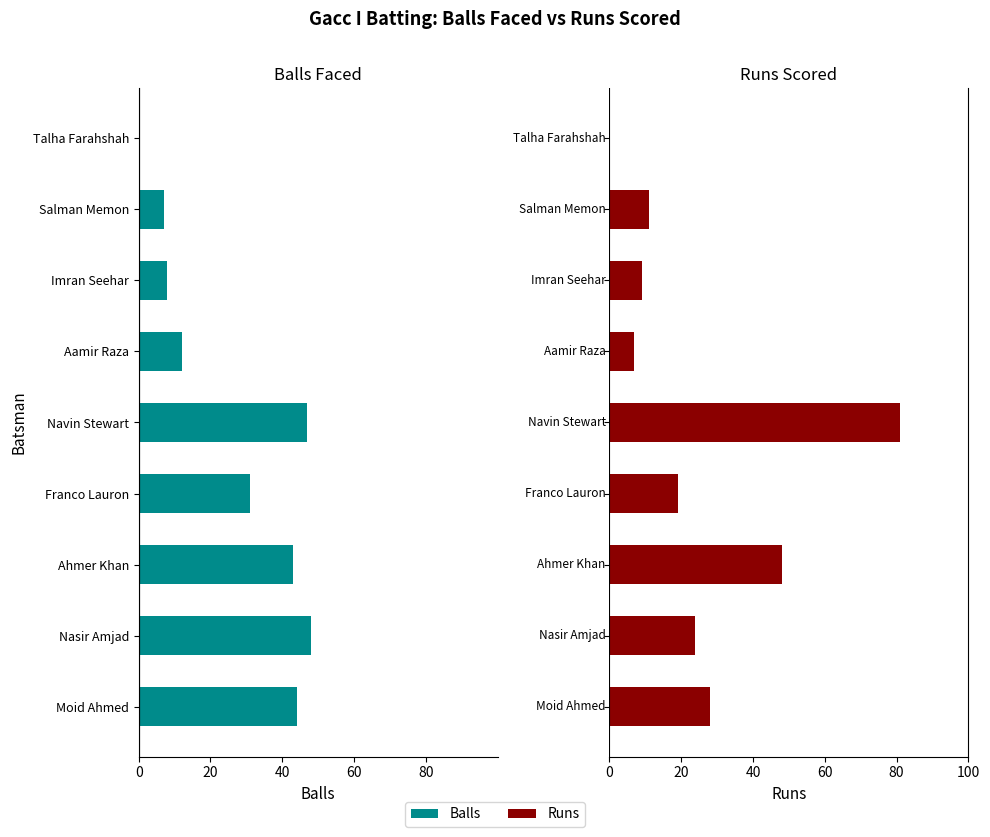

What position from the left is Nasir Amjad?

2